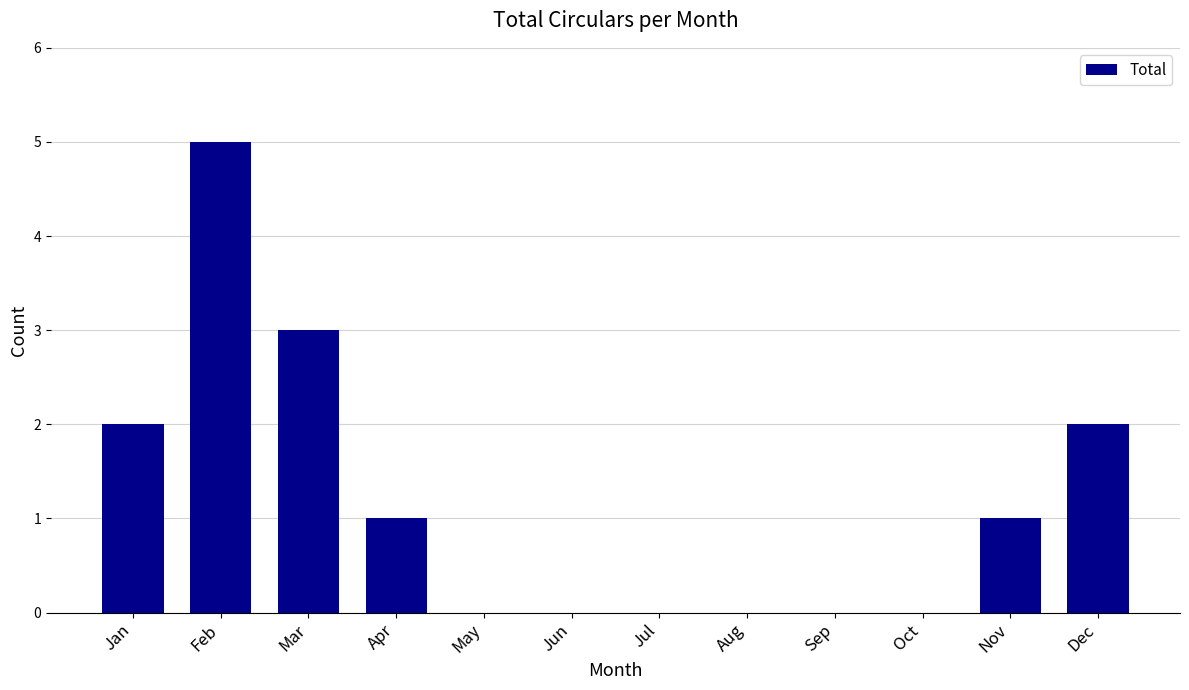

The chart shows a value of 2 at Mar. True or false?

False